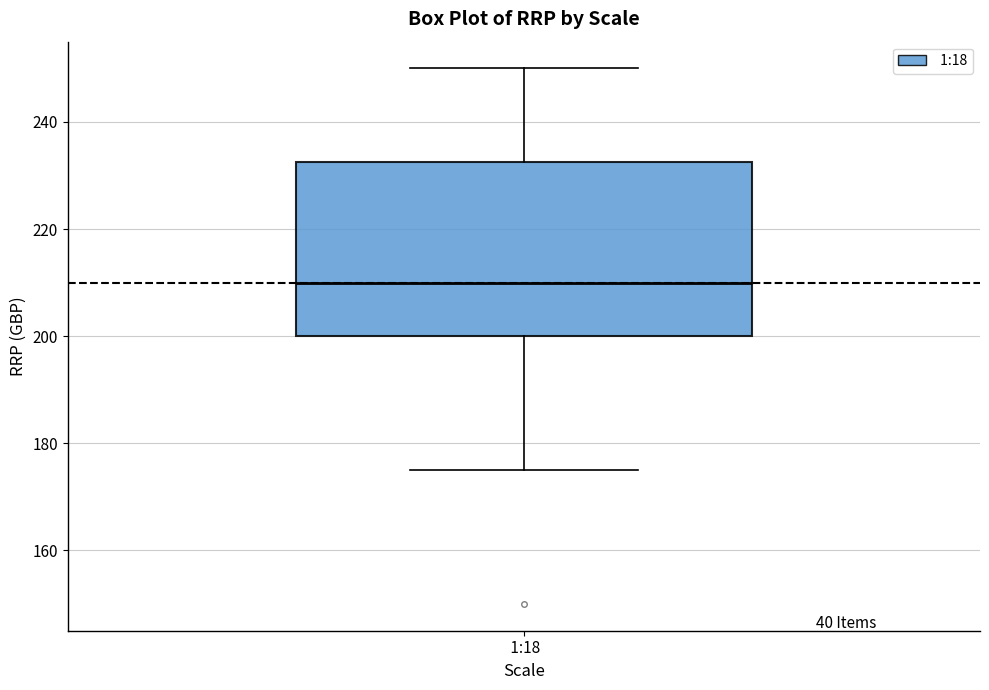

Transcribe this box plot: give where the median line is, the range the box spans, and where the two whiskers end, as read against the y-axis. The values are not printed on the chart, so give them approximately, as read against the axis.

median 210, box 200 to 232, whiskers 174 to 250